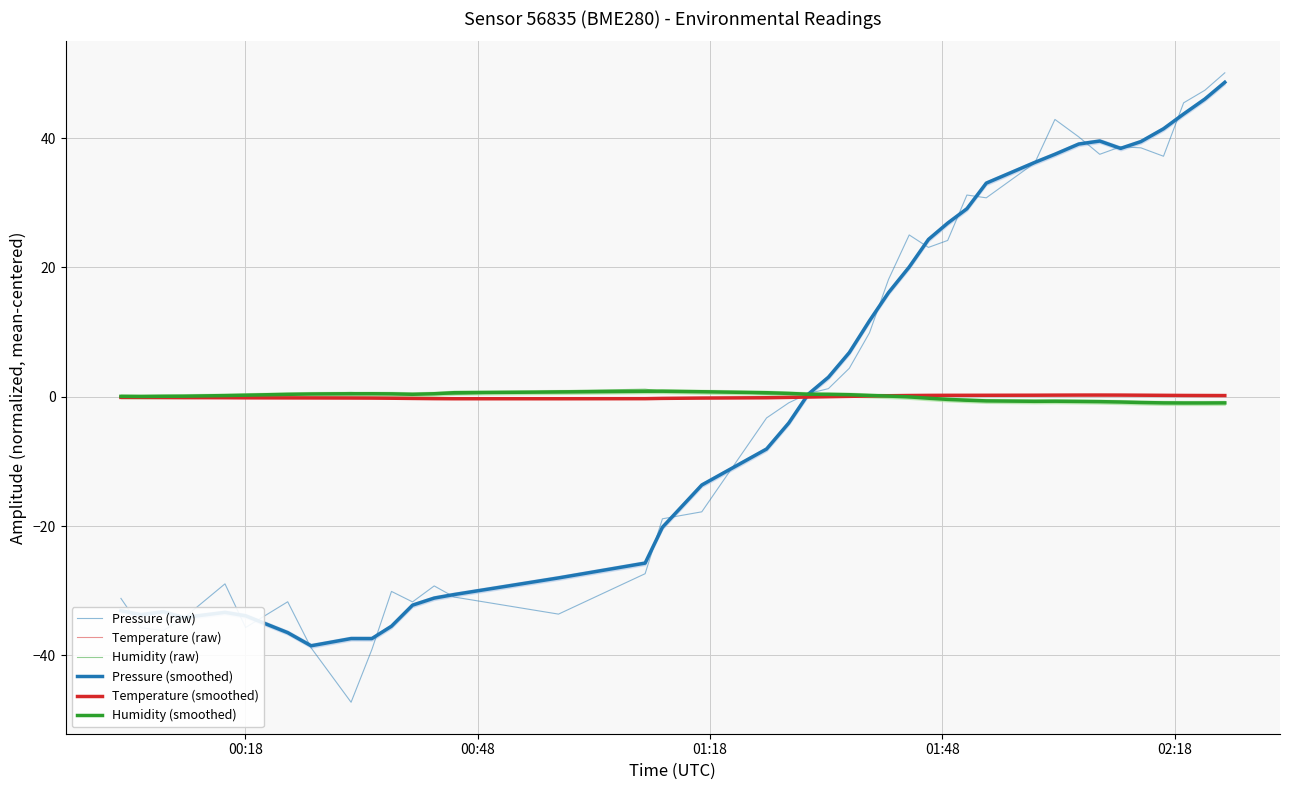

Which series has the largest total across all categories?

Pressure (smoothed)